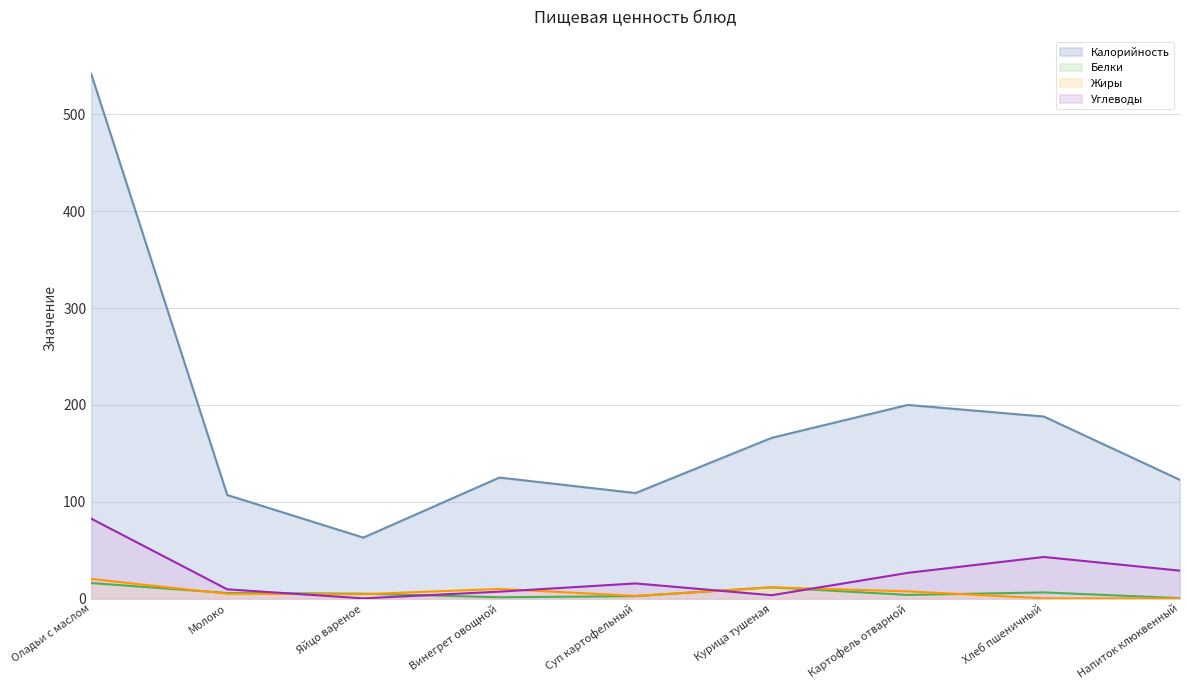

What position from the right is Яйцо вареное?

7